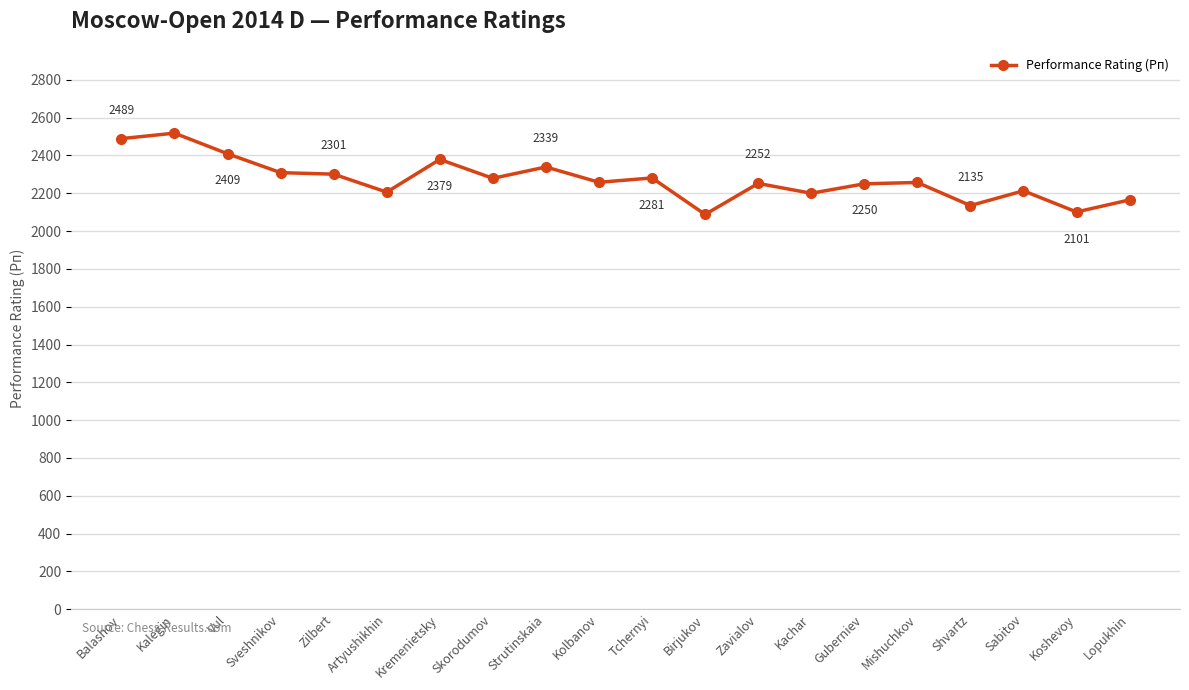

What is the difference between the maximum and minimum values?

430